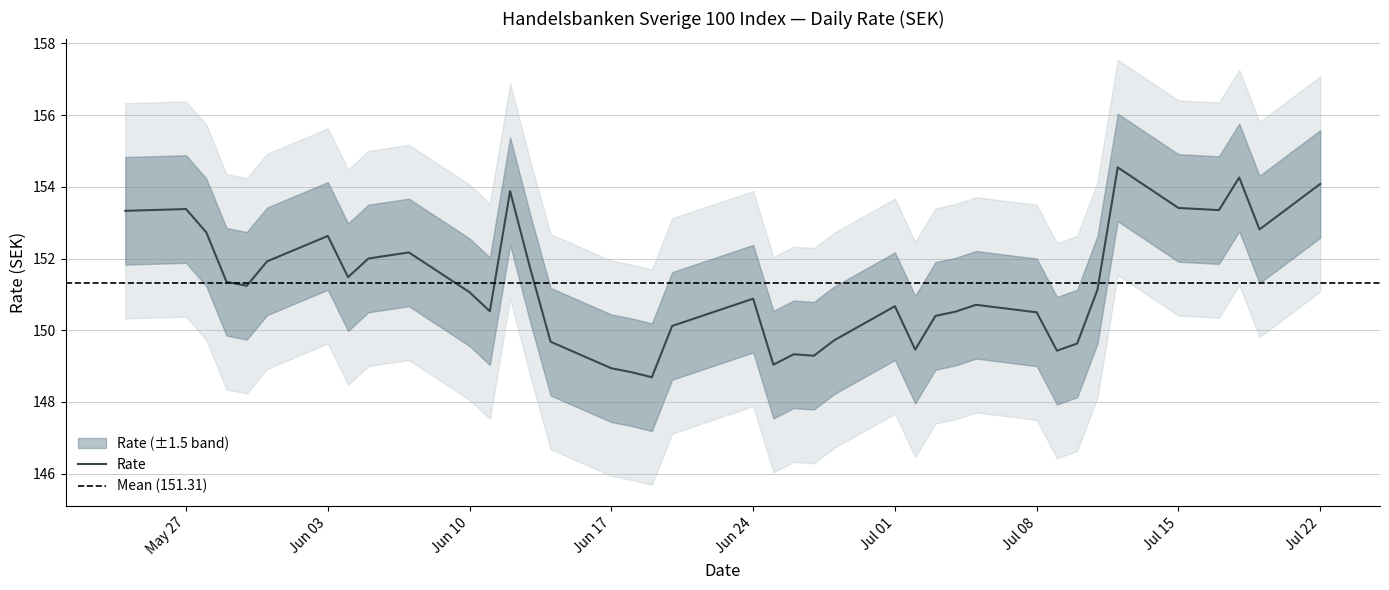

What is the difference between the values at 12.07.2024 and 15.07.2024?

1.1